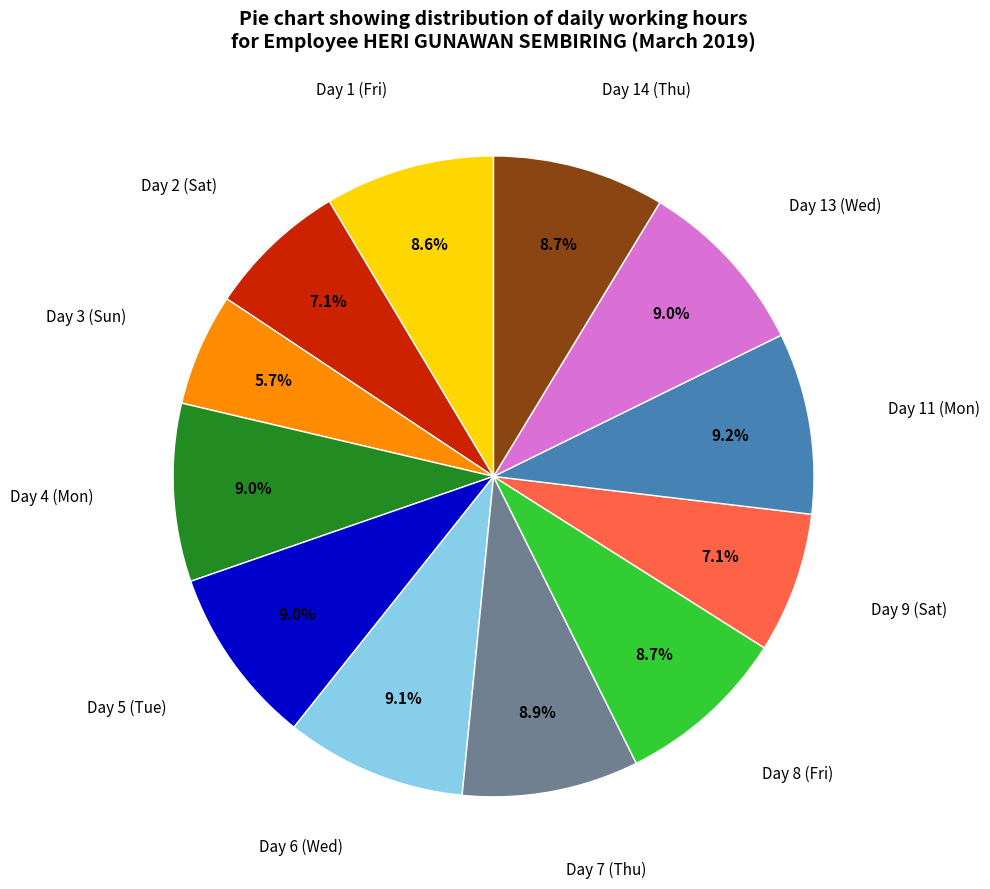

Does any single category account for the majority?

No